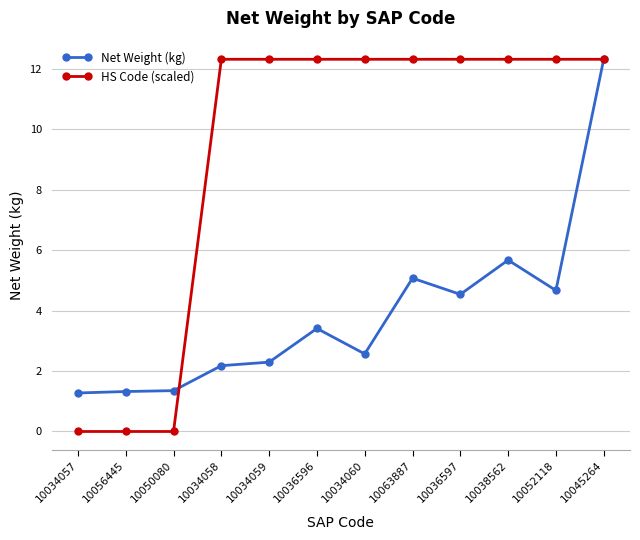

How many values in the HS Code (scaled) series exceed 12?

9